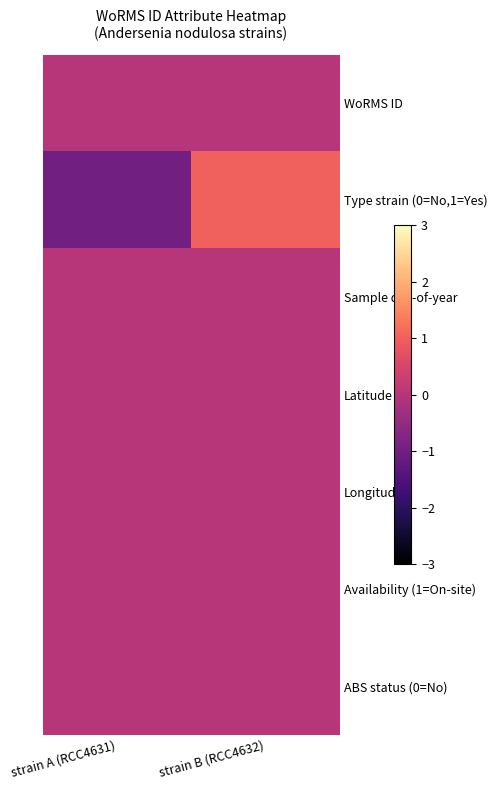

What is the total value across all series at strain B (RCC4632)?

1